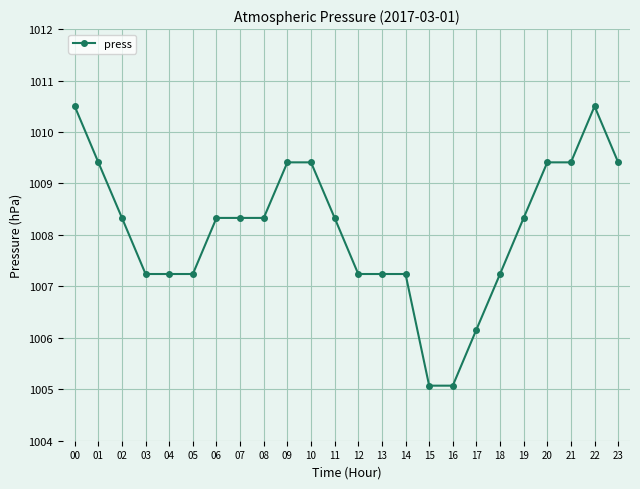

Reading left to right, extract all data points from this chart.

1010.5	1009.4	1008.3	1007.2	1007.2	1007.2	1008.3	1008.3	1008.3	1009.4	1009.4	1008.3	1007.2	1007.2	1007.2	1005.1	1005.1	1006.2	1007.2	1008.3	1009.4	1009.4	1010.5	1009.4